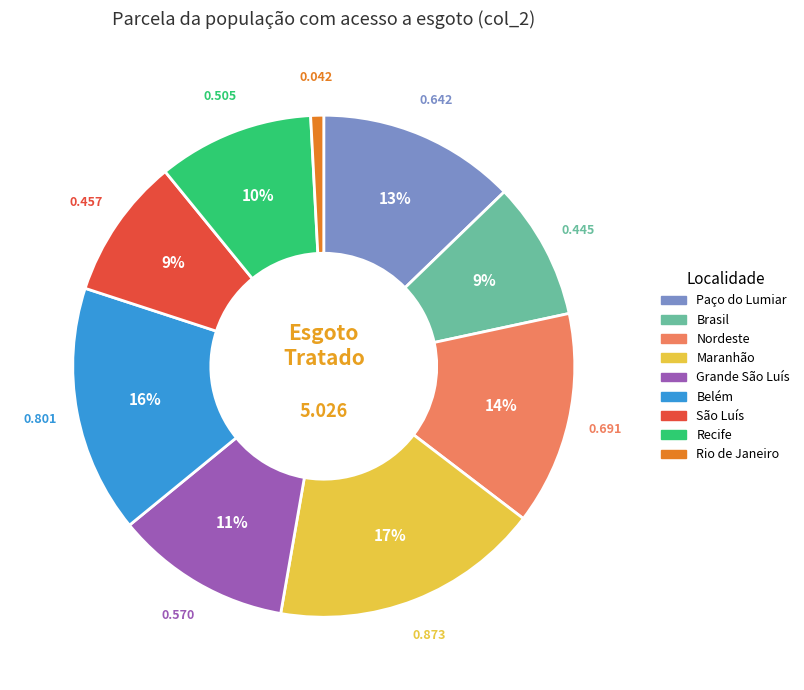

Between Rio de Janeiro and Nordeste, which is larger?

Nordeste